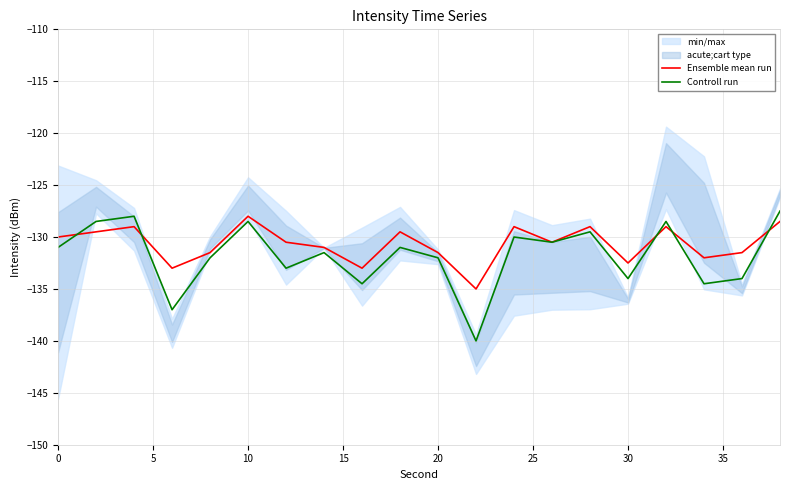

What is the value of the Controll run point at the 17th from the left?

-128.5